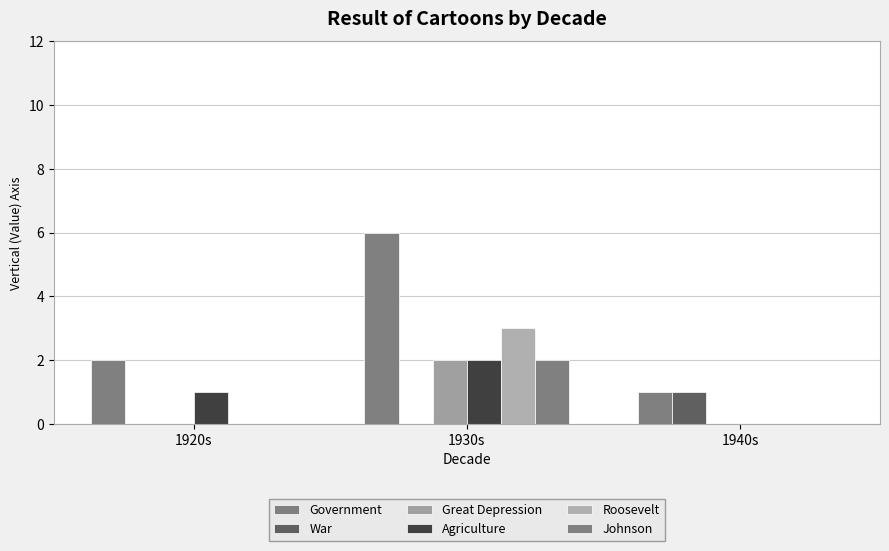

Which series changed the most between 1920s and 1930s?

Government